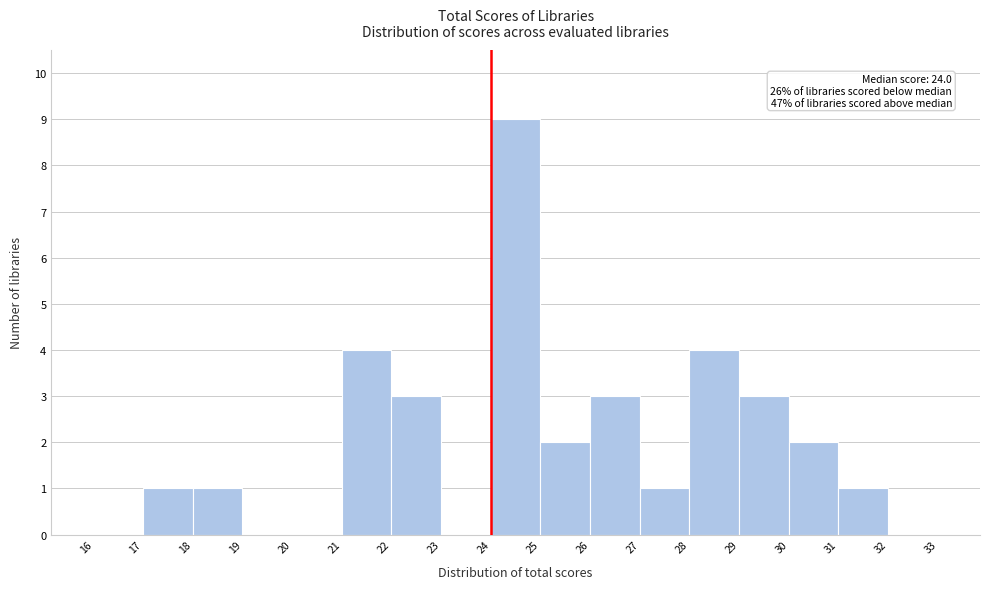

Over which range of the x-axis is the bar tallest?

24 to 25